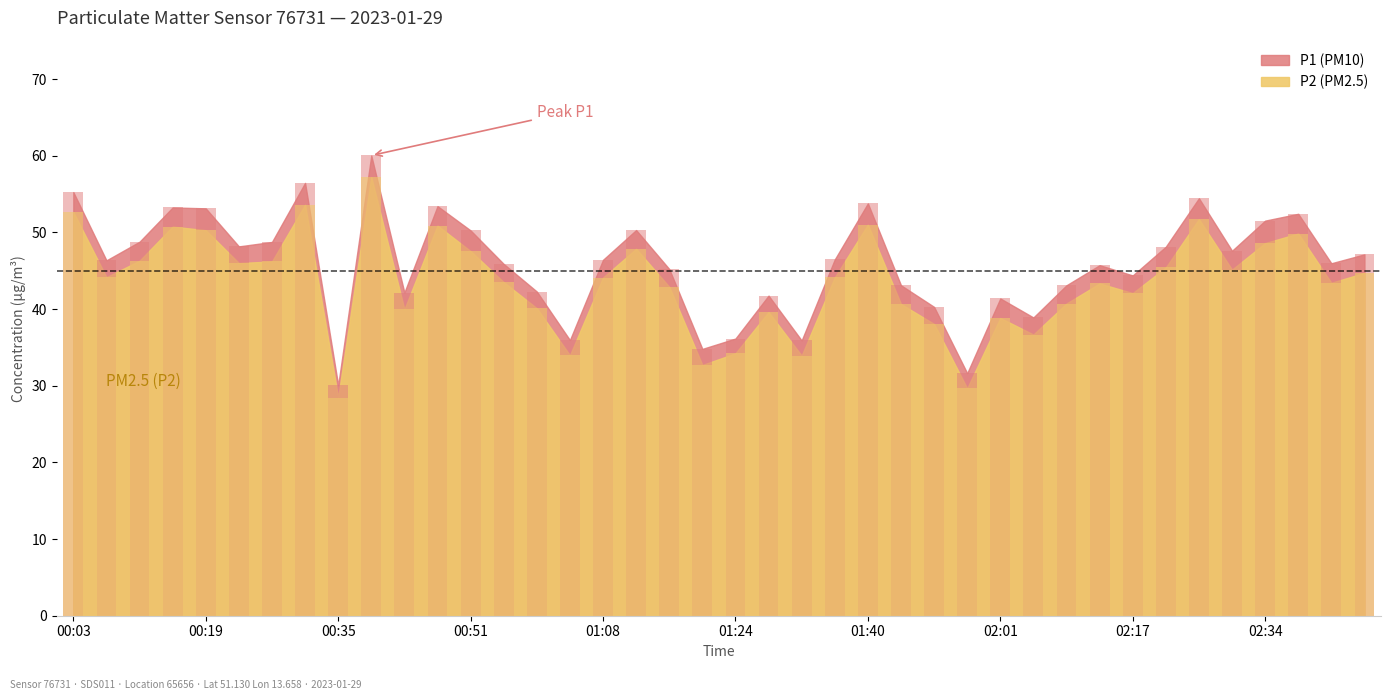

How many data points in P1 (PM10) are above 46?

21